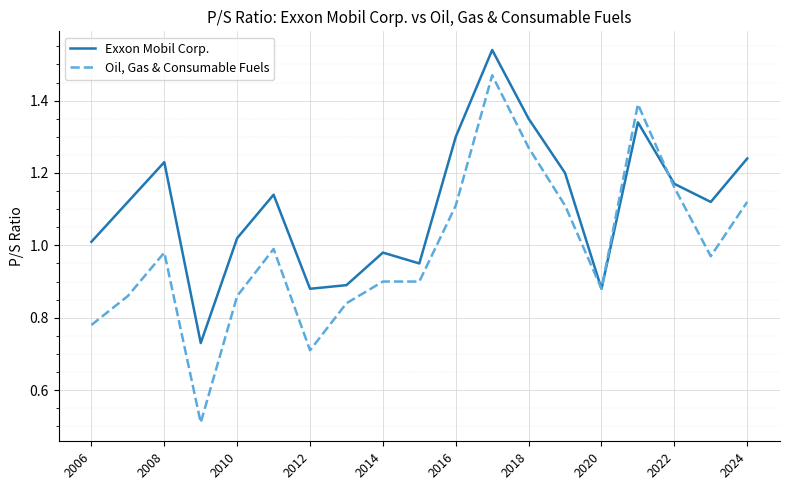

Which series has the widest spread of values?

Oil, Gas & Consumable Fuels